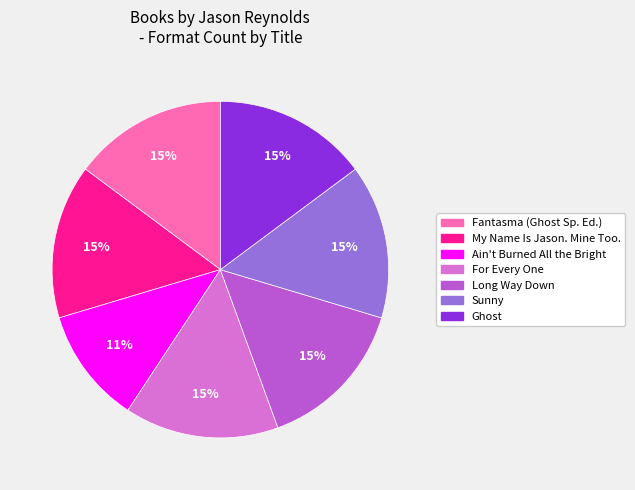

To the nearest percent, what is the difference between the largest and smallest slice percentages?

4%